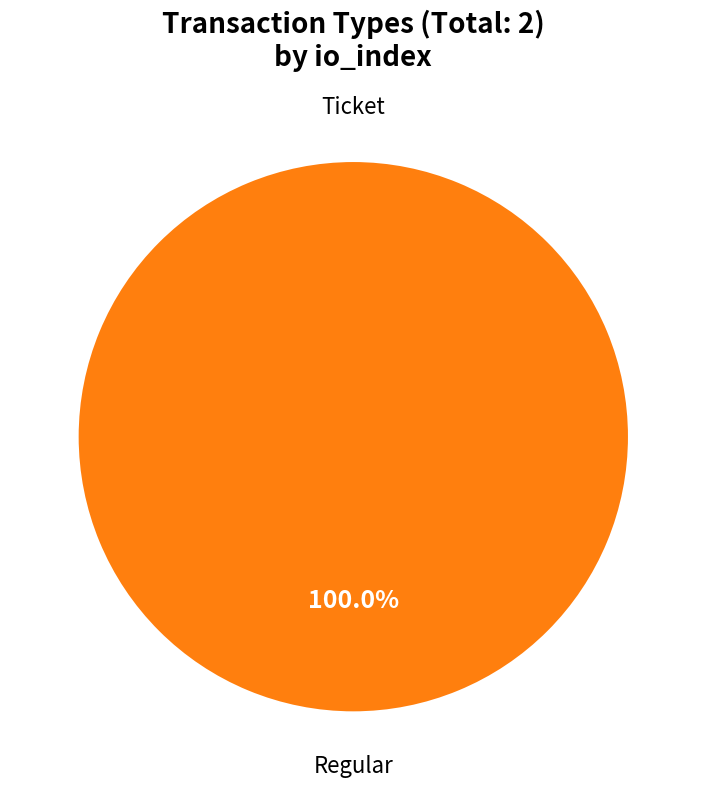

Which has a higher value, Regular or Ticket?

Regular